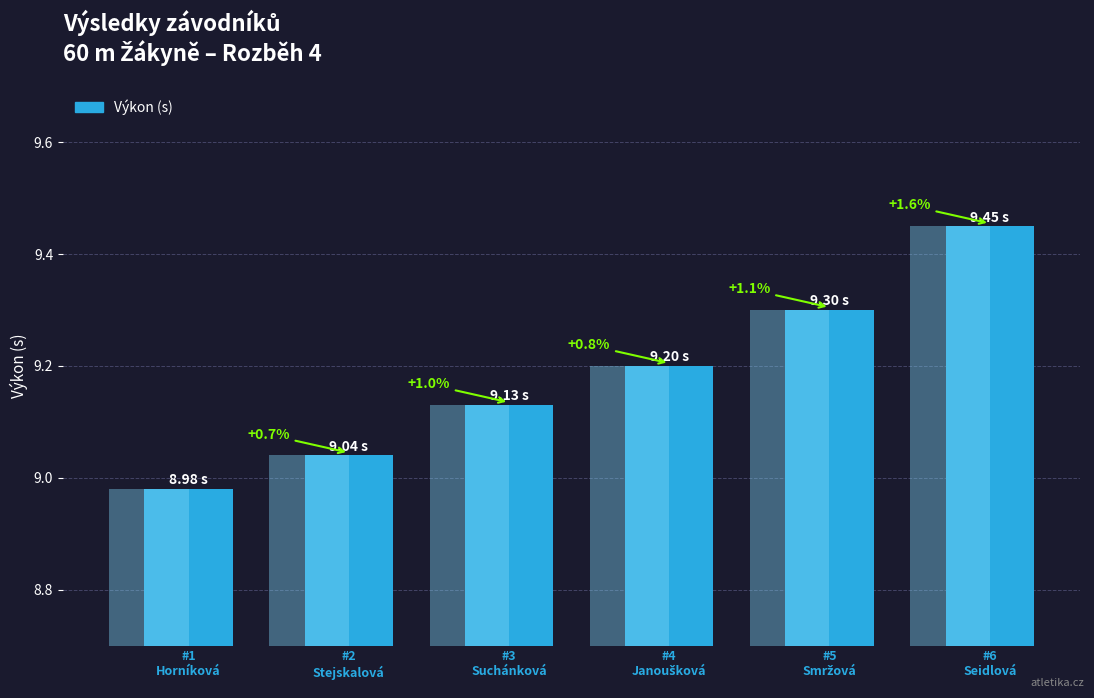

Rank the categories by value from lowest to highest.

#1
Horníková, #2
Stejskalová, #3
Suchánková, #4
Janoušková, #5
Smržová, #6
Seidlová